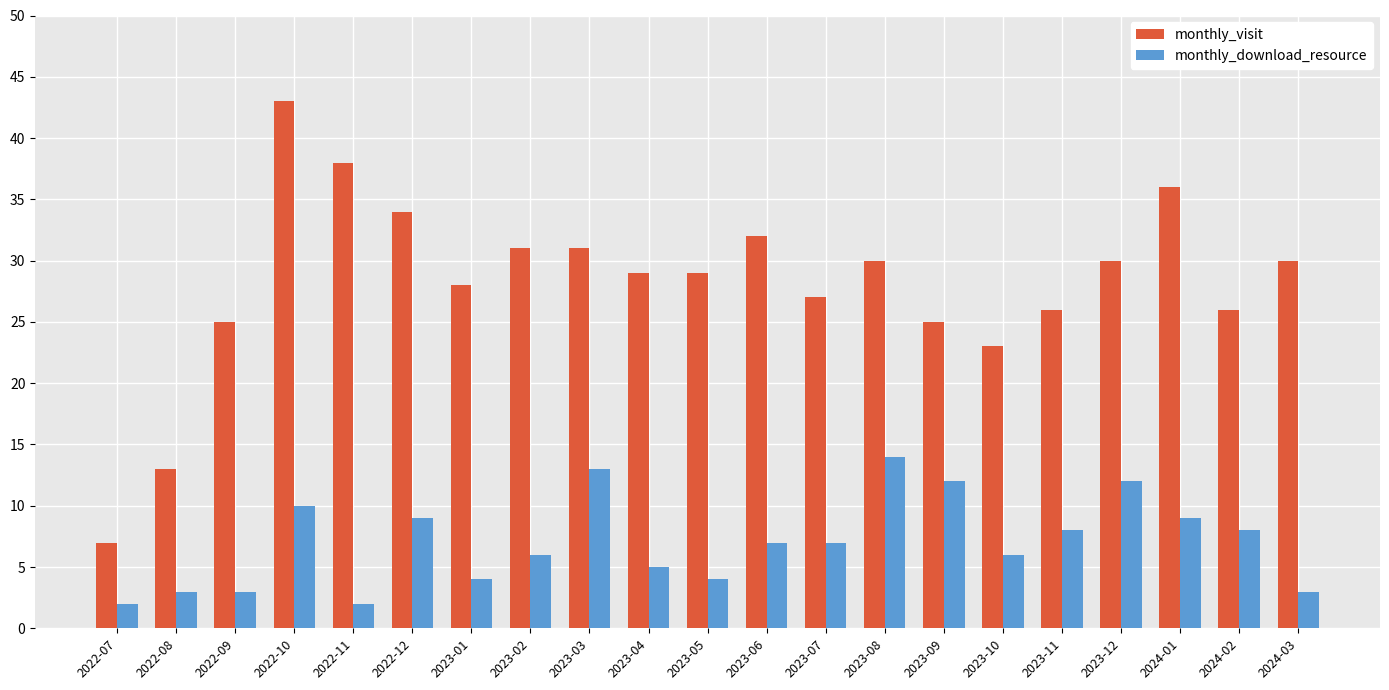

At 2023-08, list the series in order from smallest to largest.

monthly_download_resource, monthly_visit